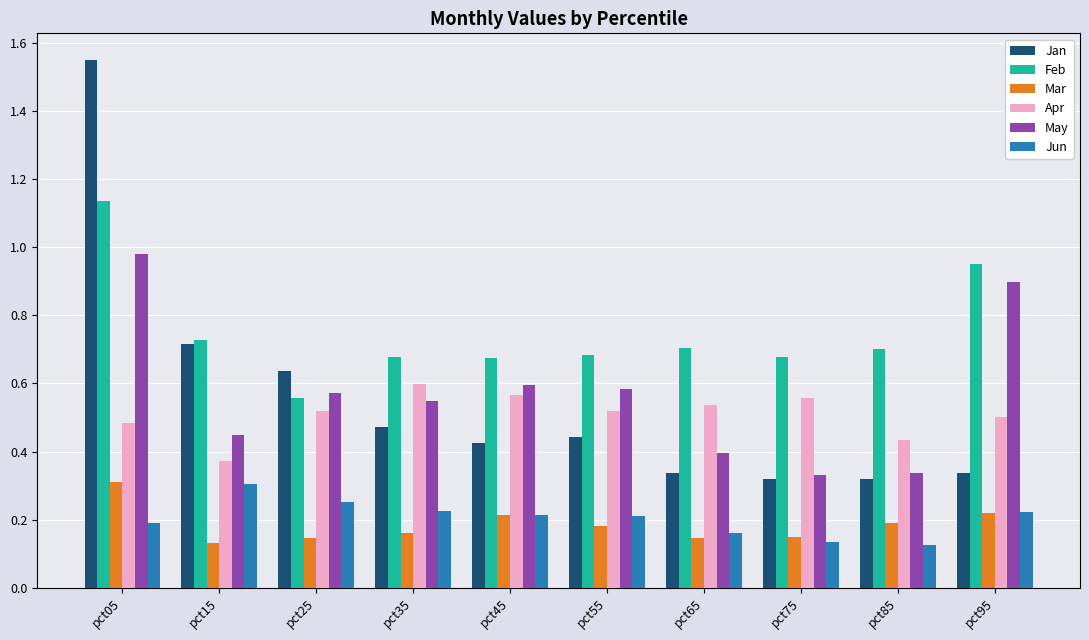

At which category is the sum across all series the highest?

pct05